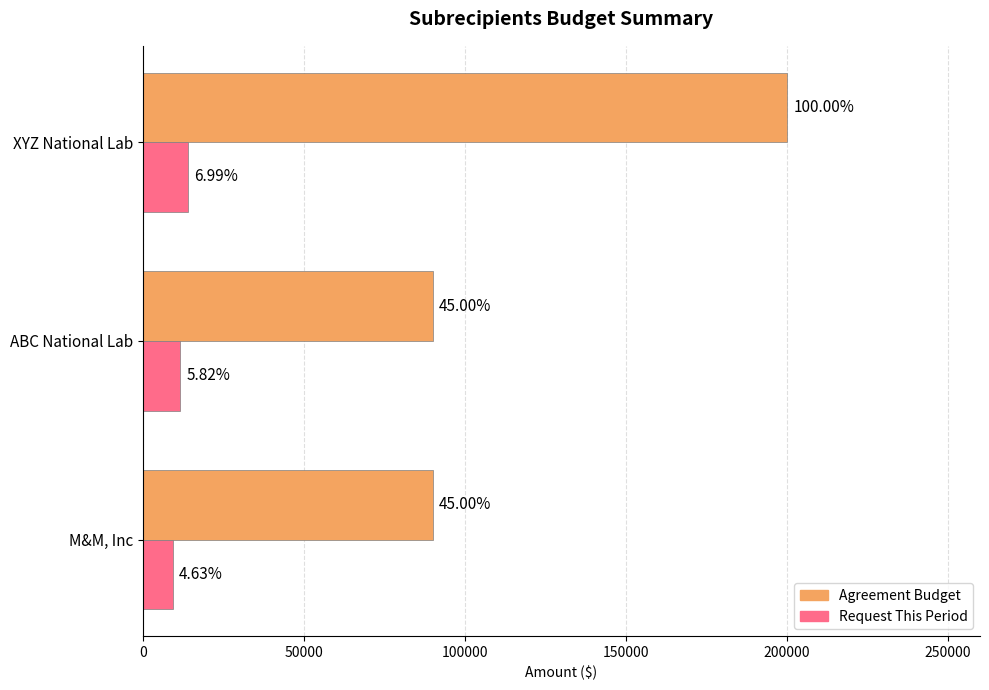

What is the value of the Request This Period bar at the 2nd from the left?

11635.7